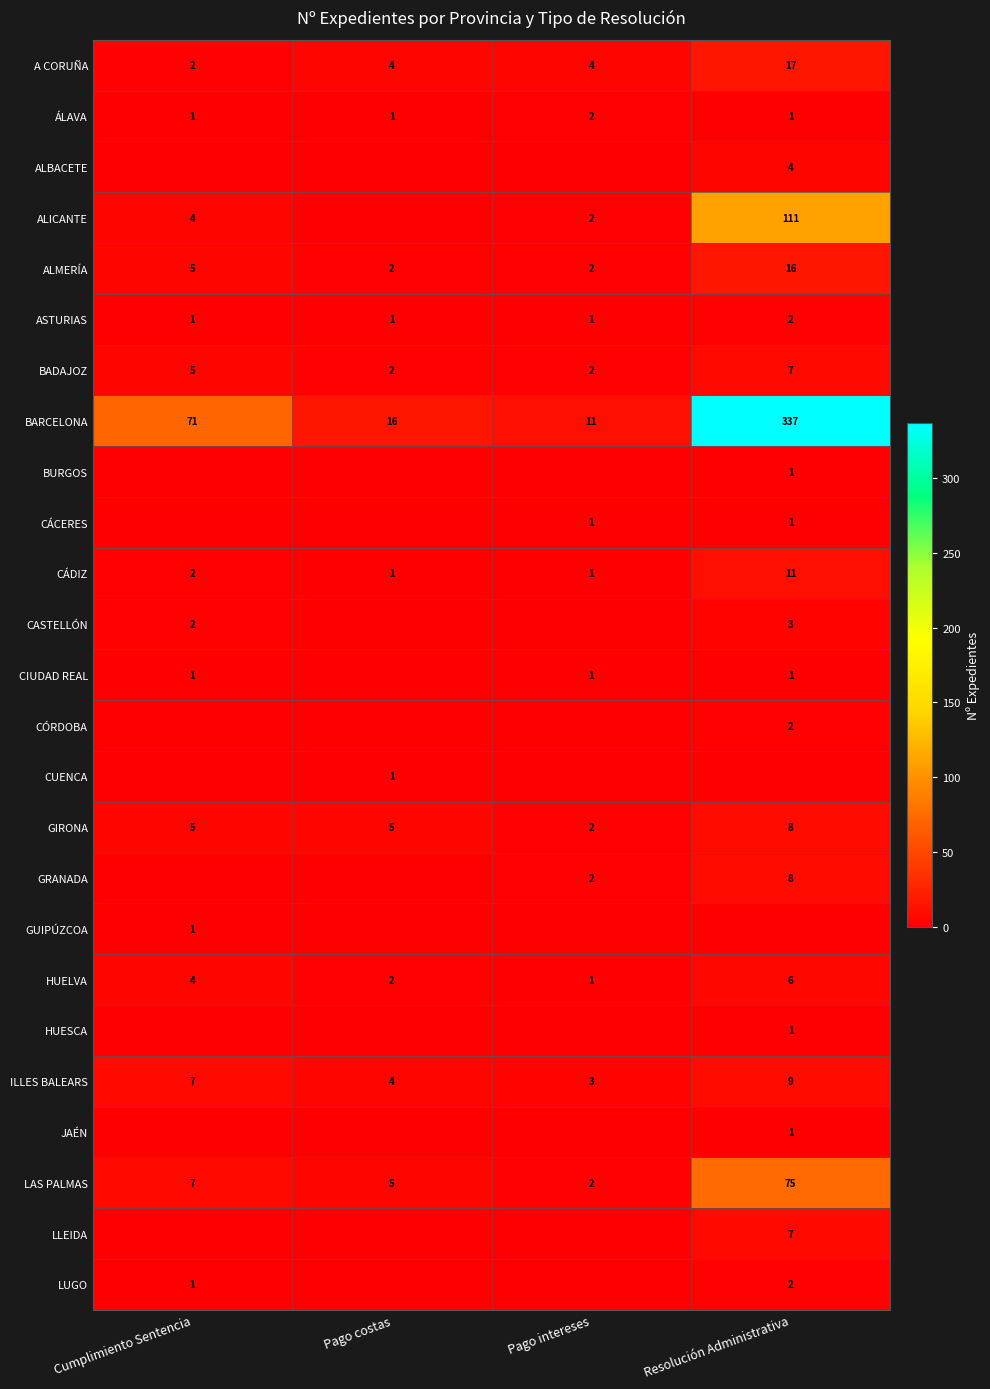

What is the sum of the HUELVA values at Resolución Administrativa and Pago intereses?

7